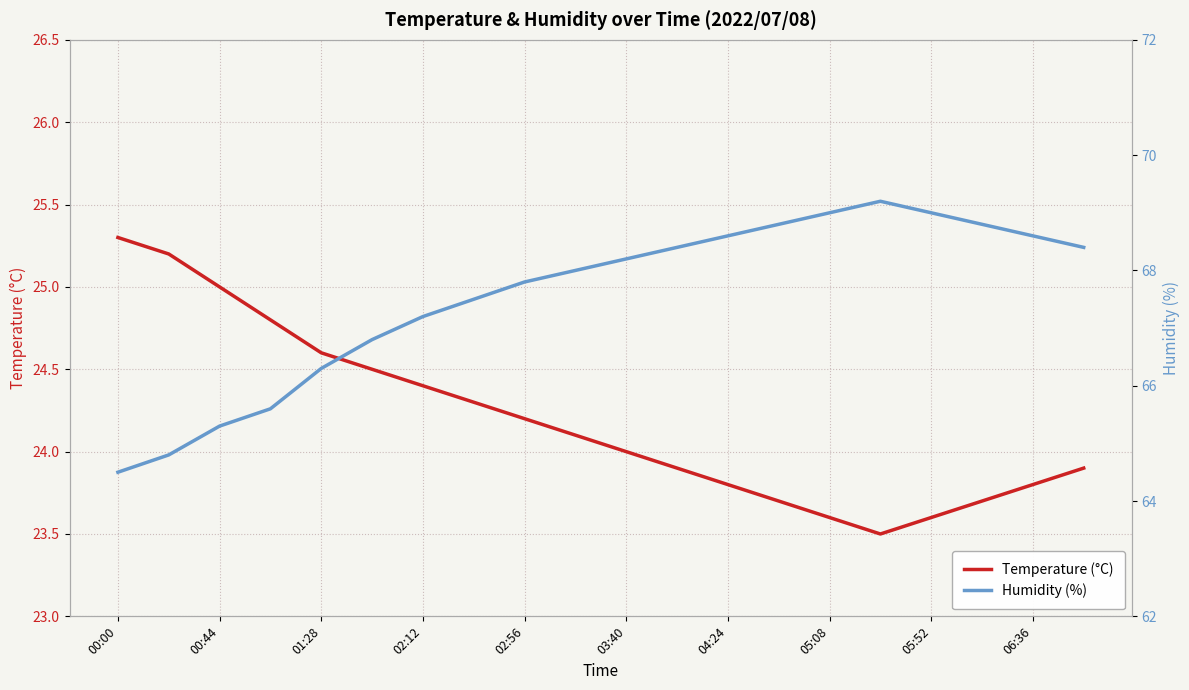

What is the minimum value for Temperature (°C)?

23.5